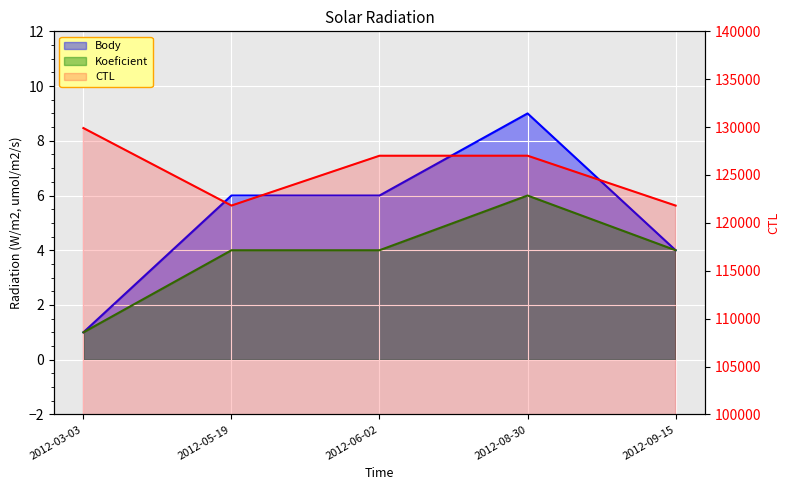

Which has a higher value, 2012-03-03 or 2012-08-30?

2012-03-03